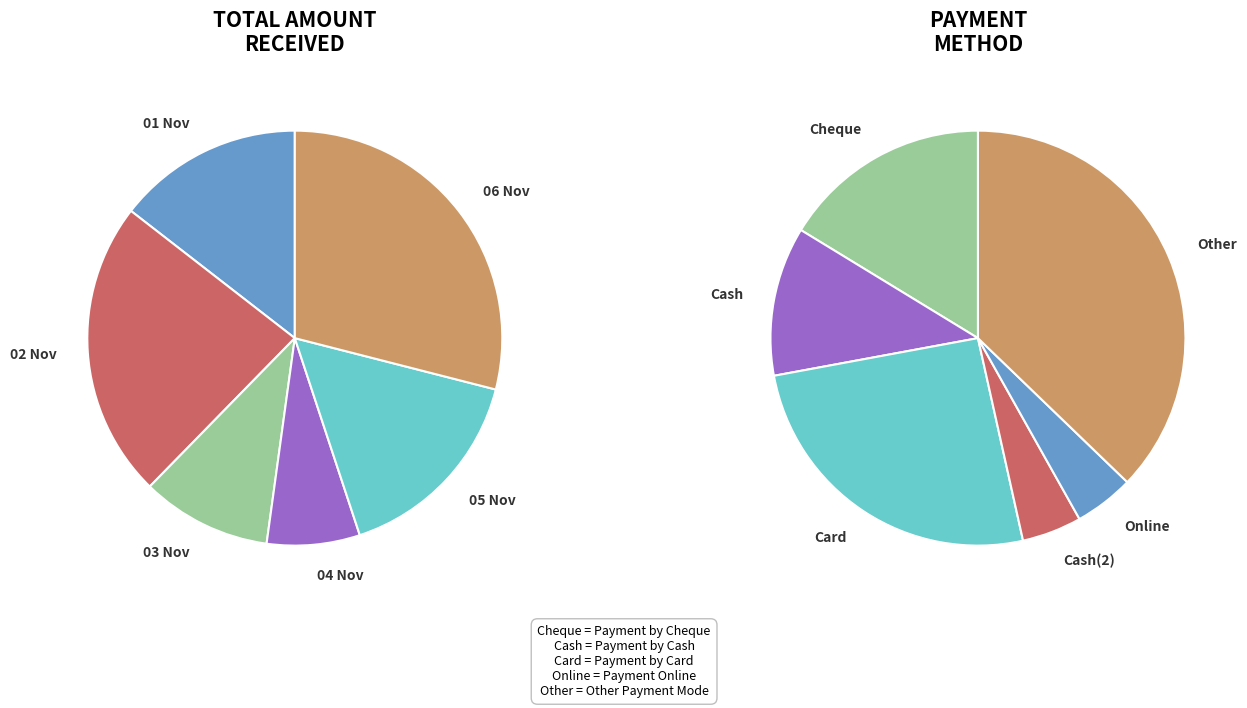

What is the ratio of the value at 05 Nov to the value at 01 Nov?

1.1